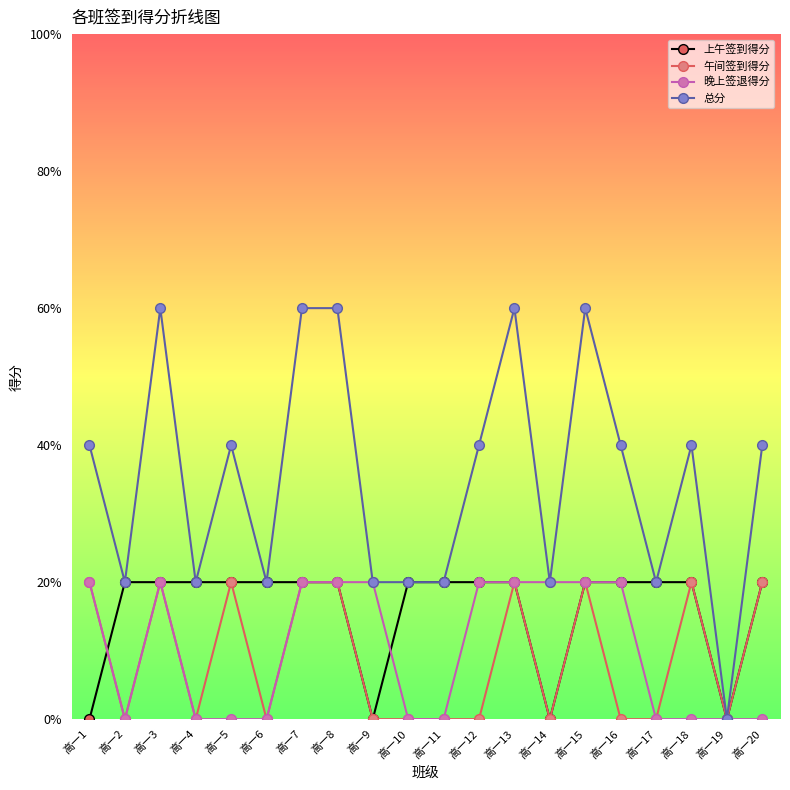

What are all the series names shown in the legend?

上午签到得分, 午间签到得分, 晚上签退得分, 总分